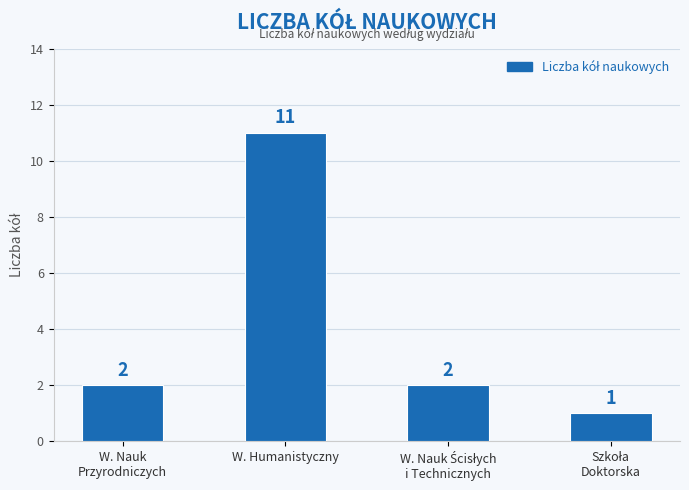

Count the values in the range 2 to 11.

3